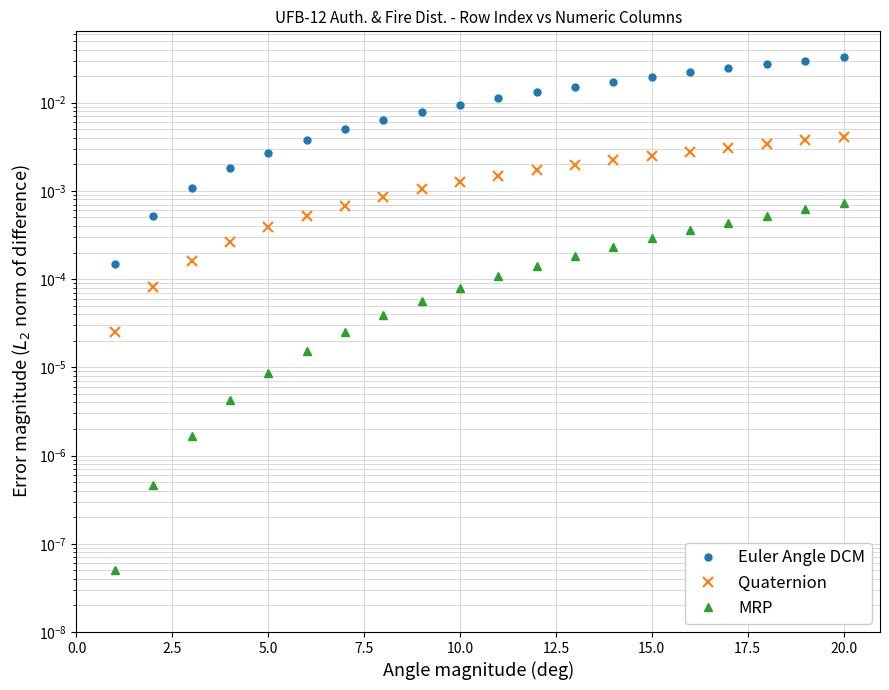

At how many categories does at least one series exceed 0?

20